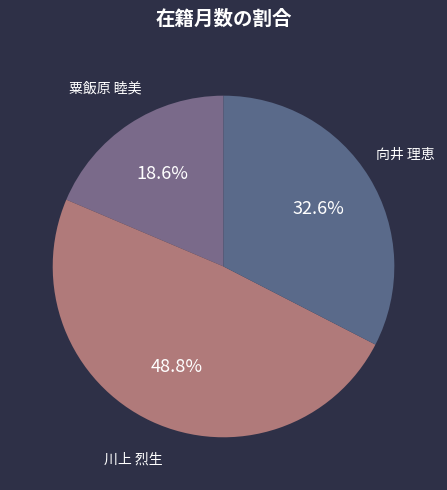

To the nearest percent, what is the difference between the largest and smallest slice percentages?

30%